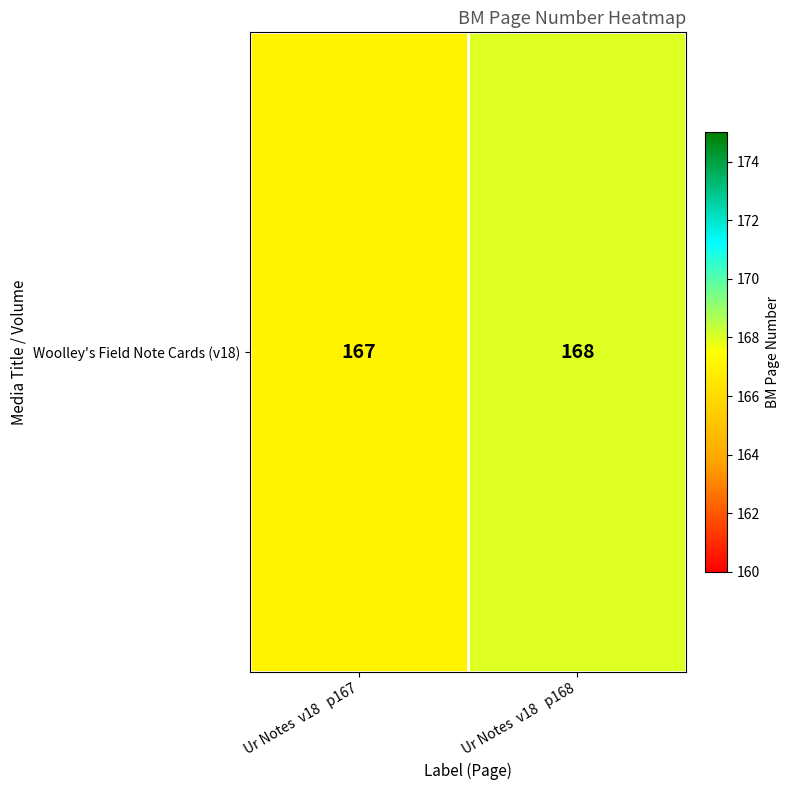

Between Ur Notes  v18   p167 and Ur Notes  v18   p168, which is larger?

Ur Notes  v18   p168